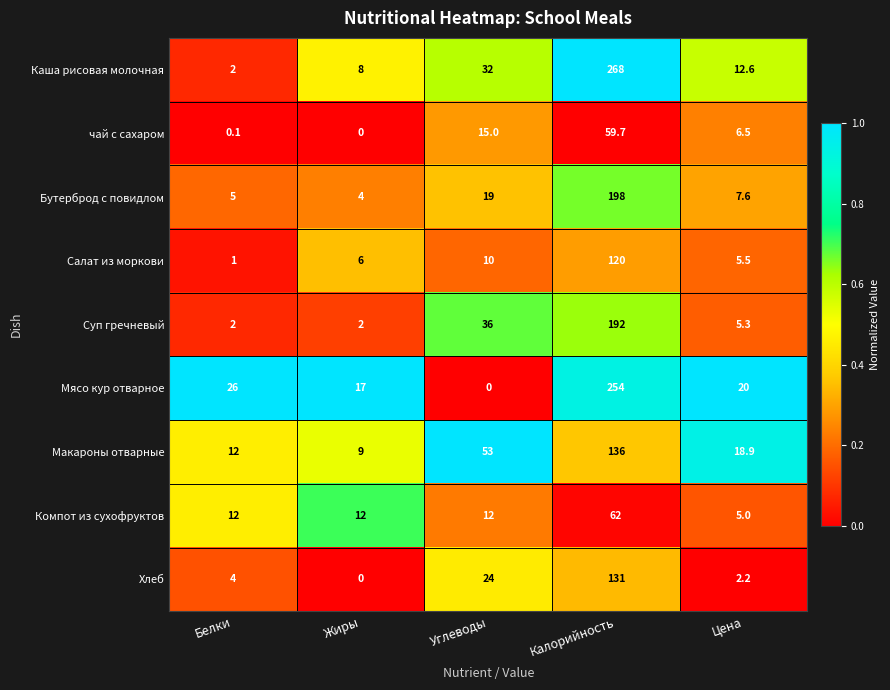

What is the approximate value of Суп гречневый at Цена?

5.3